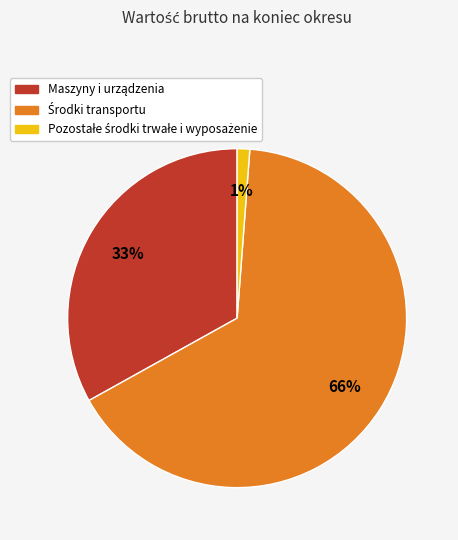

To the nearest percent, what is the average slice percentage?

33%